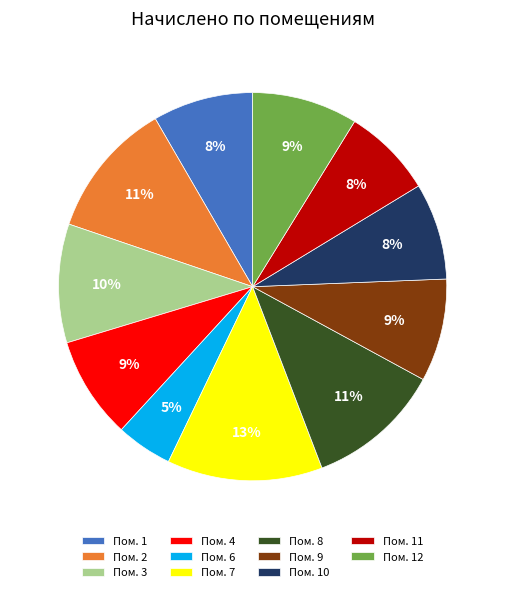

Approximately how many times larger is the value at Пом. 9 compared to Пом. 8?

0.8